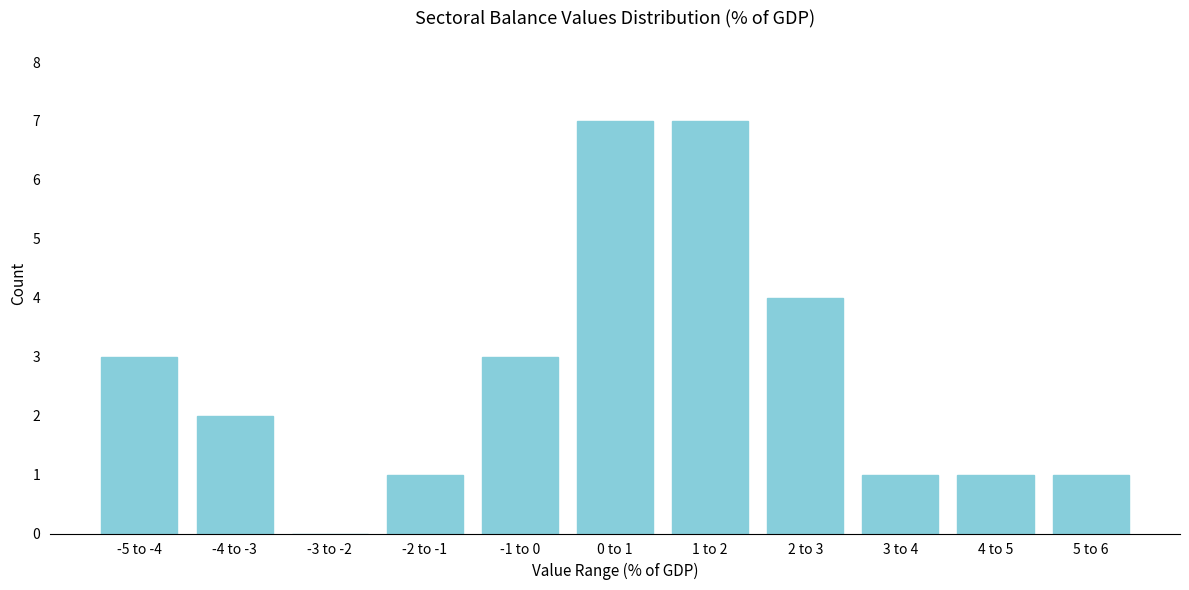

Reading left to right, transcribe all the data shown in this chart.

-5 to -4=3	-4 to -3=2	-3 to -2=0	-2 to -1=1	-1 to 0=3	0 to 1=7	1 to 2=7	2 to 3=4	3 to 4=1	4 to 5=1	5 to 6=1